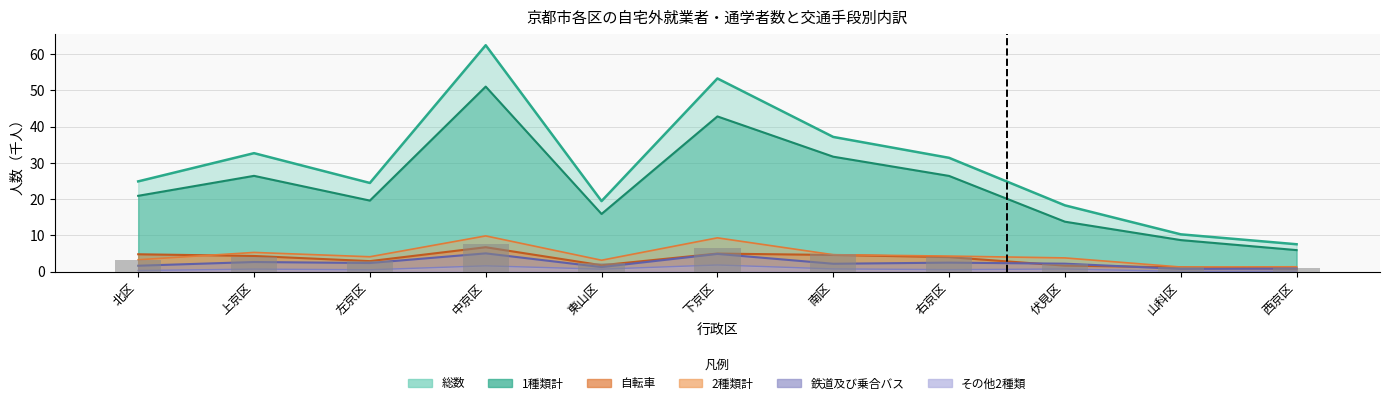

What is the value of the 総数 bar at the 5th from the left?

19.5